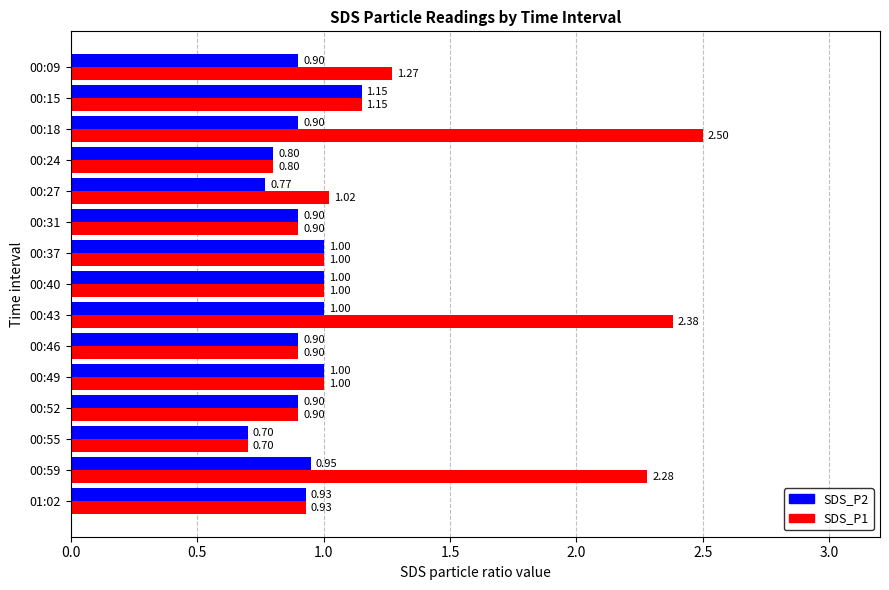

Between 00:09 and 00:24, which series saw the biggest shift?

SDS_P1